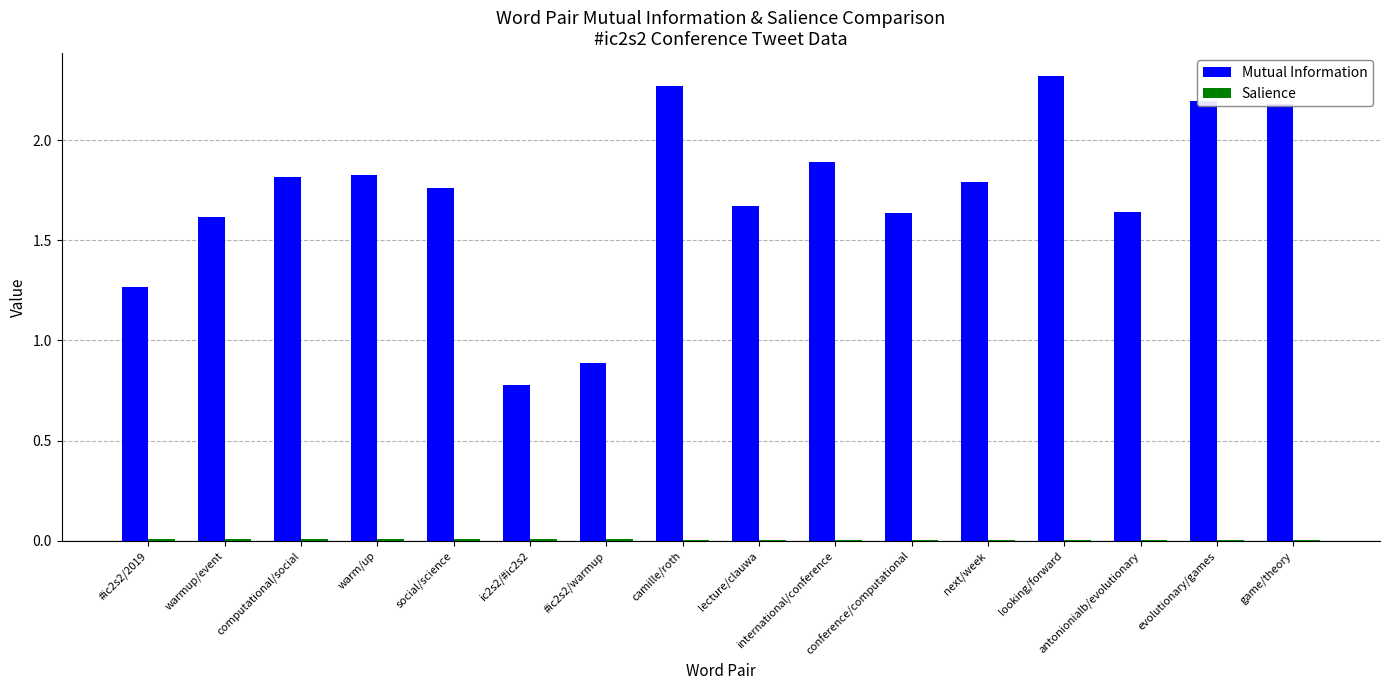

Which series has the largest total across all categories?

Mutual Information